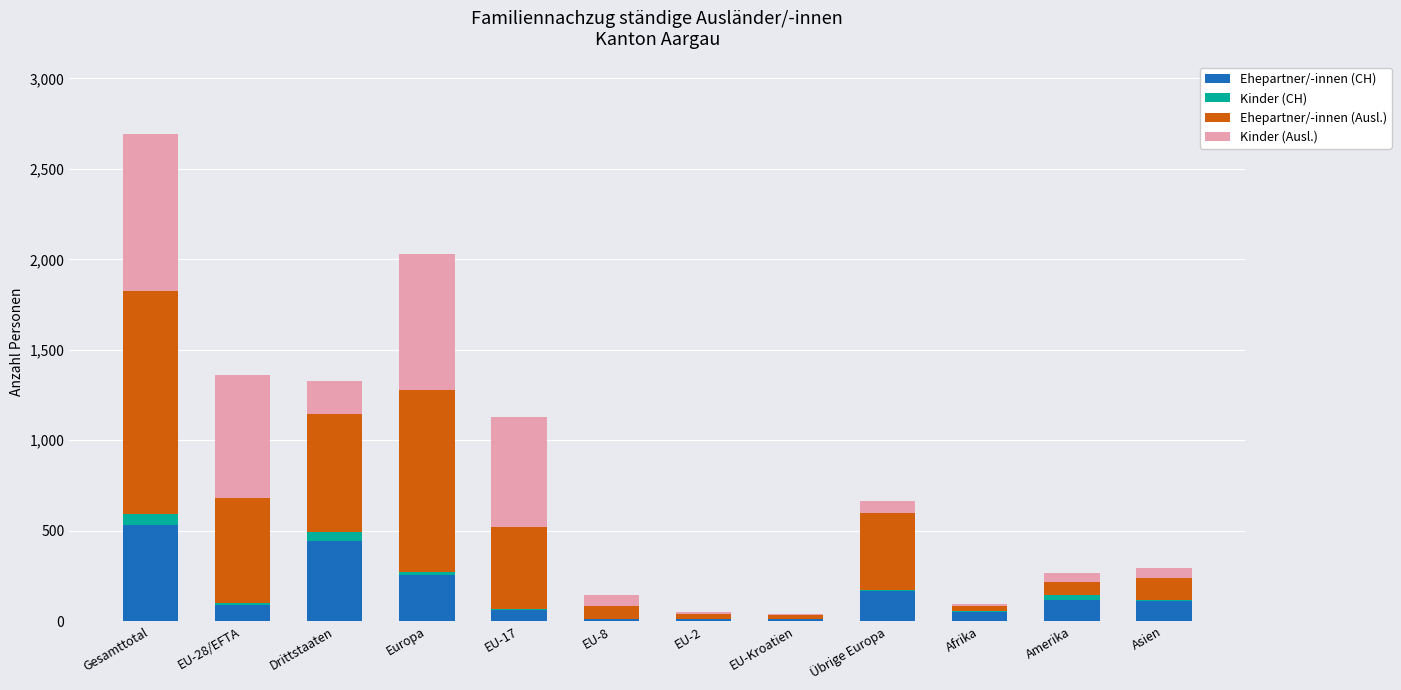

Which category has the highest value in the Ehepartner/-innen (CH) series?

Gesamttotal